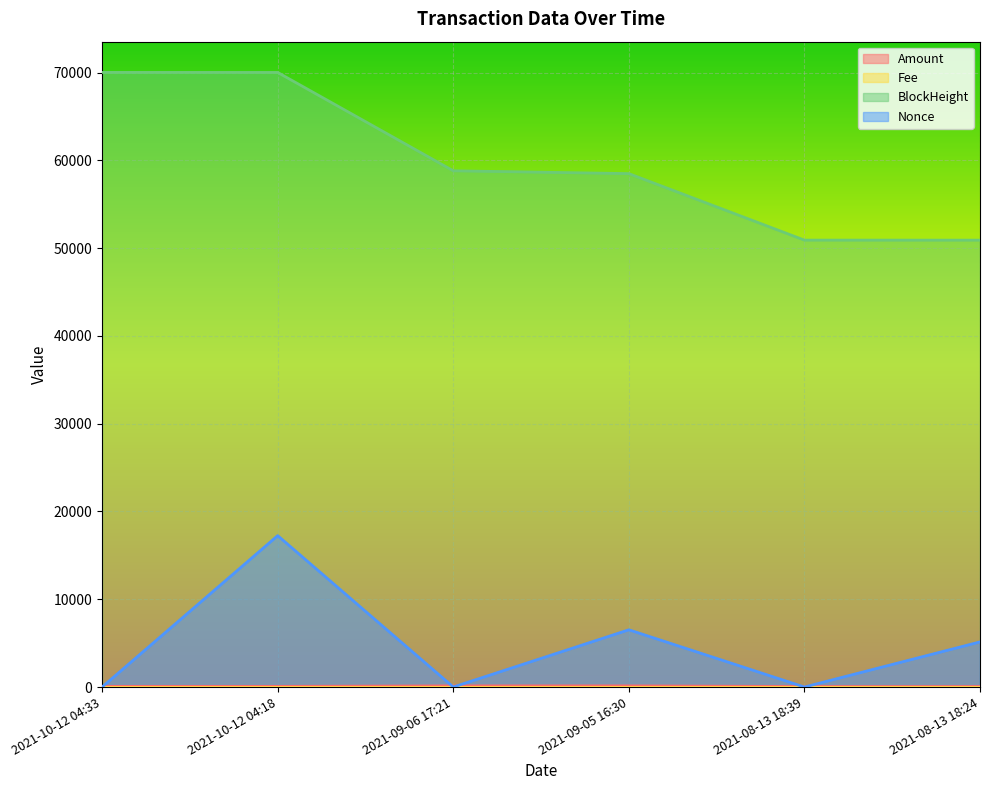

Rank the series at 2021-09-06 17:21 from lowest to highest value.

Fee, Nonce, Amount, BlockHeight